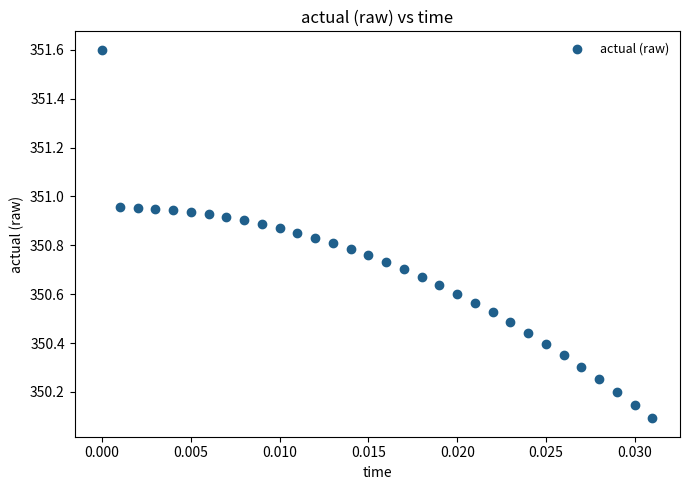

What is the range of Y values (max minus min)?

1.5